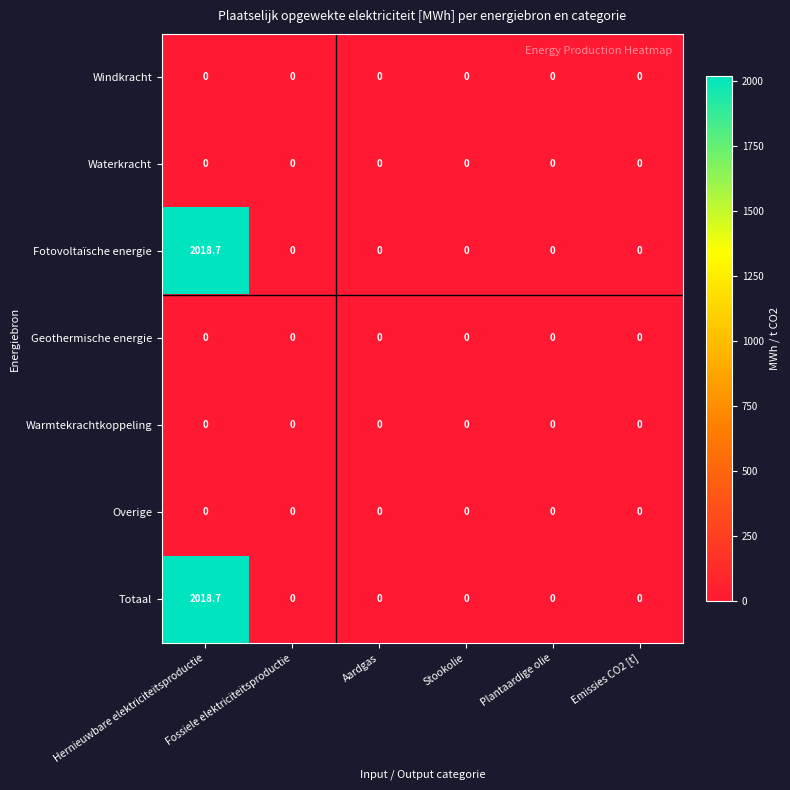

What is the difference between the maximum and second lowest values in the Fotovoltaïsche energie series?

2018.7